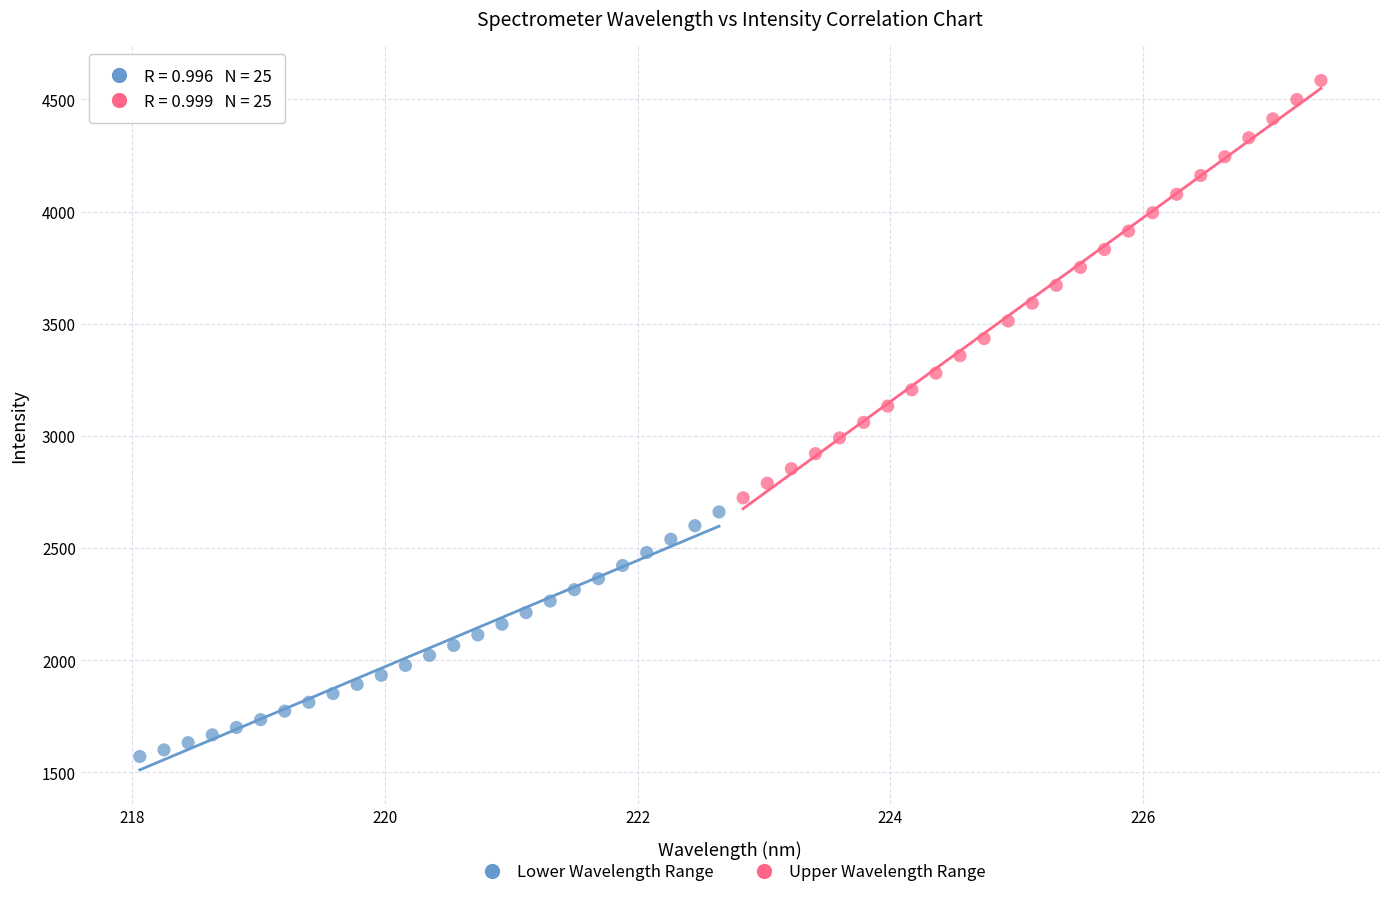

Which series contains the highest Y value?

Upper Wavelength Range